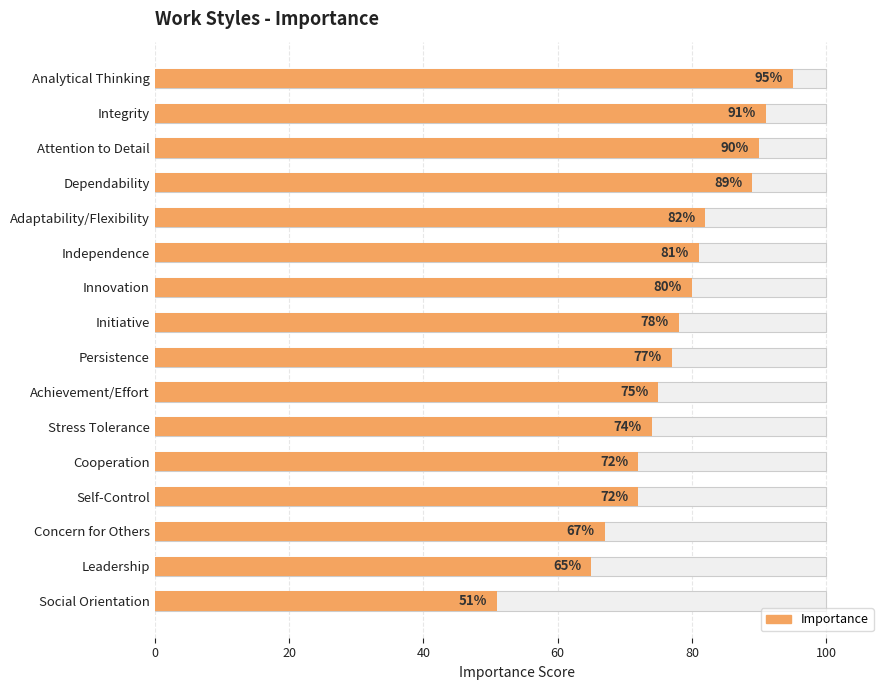

True or false: the data shows 95 at Analytical Thinking.

True